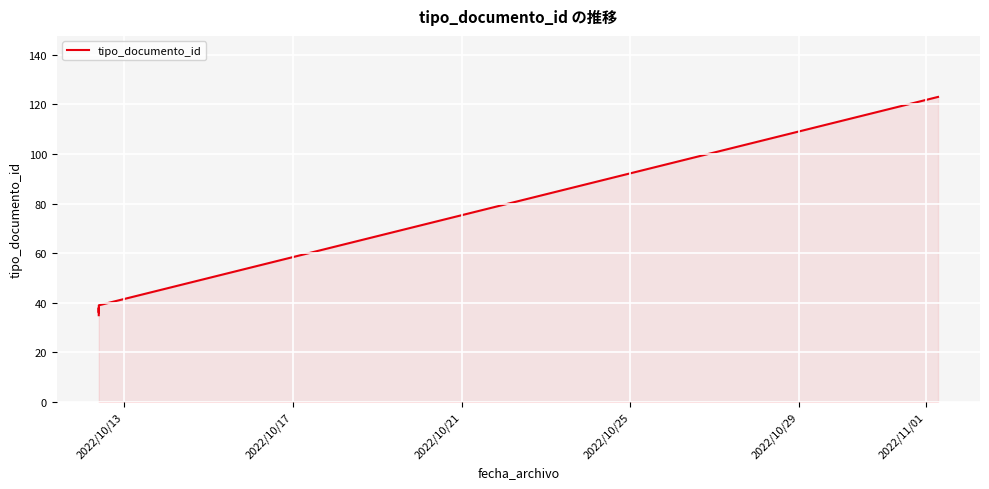

What is the sum of all values?

380